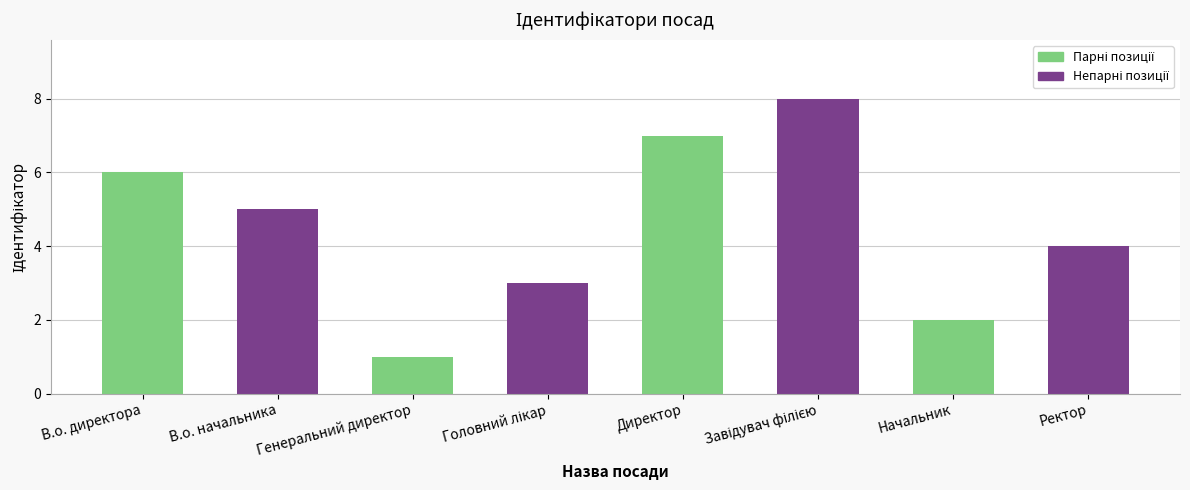

What is the difference between the values at Ректор and В.о. начальника?

1